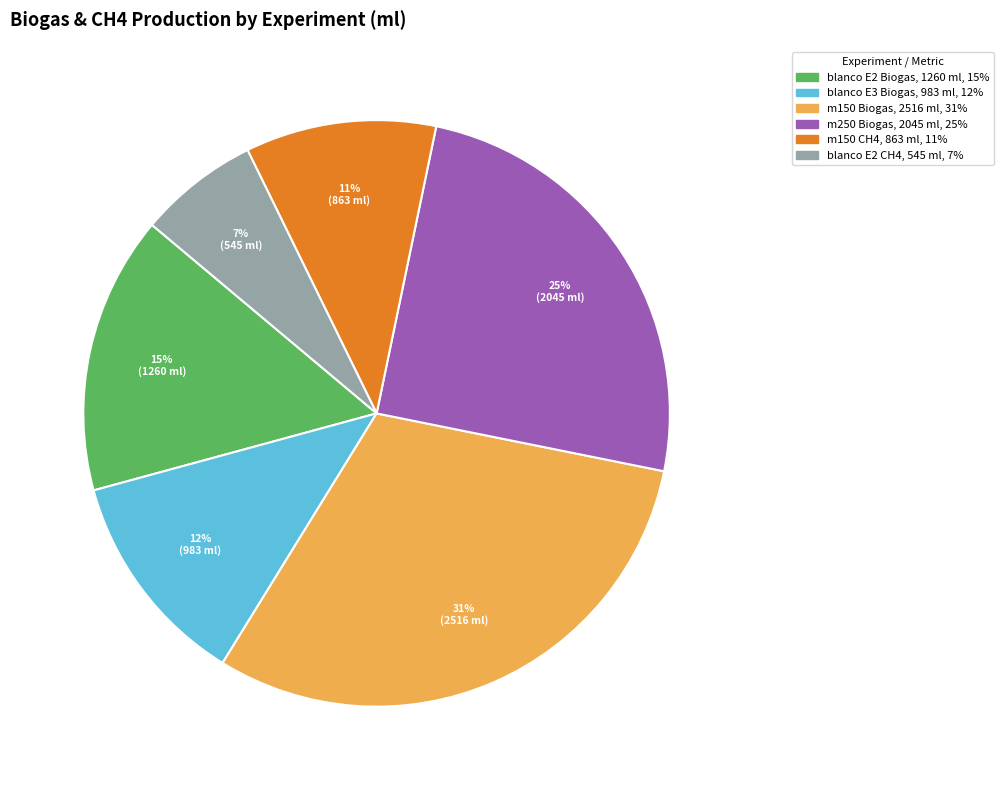

To the nearest percent, what is the average slice percentage?

17%